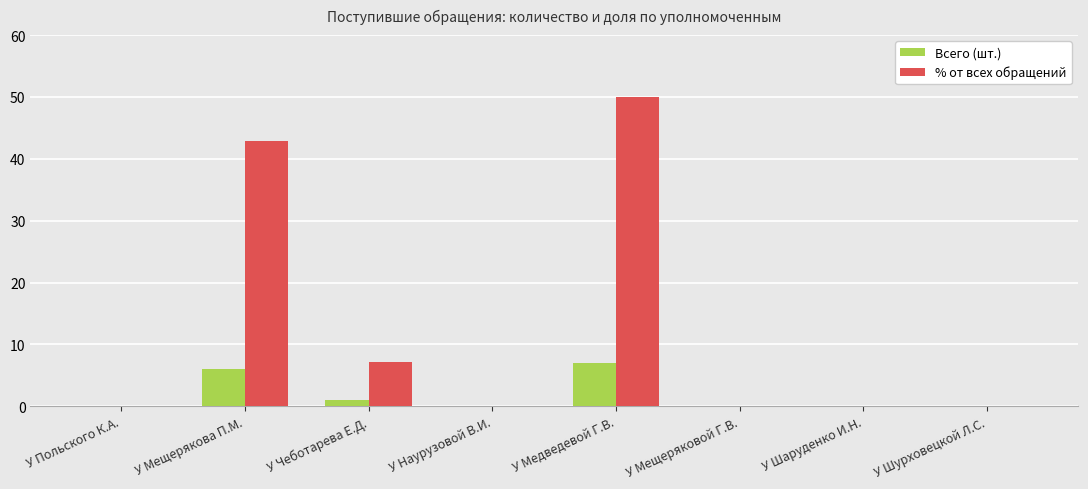

What is the maximum value for Всего (шт.)?

7.0